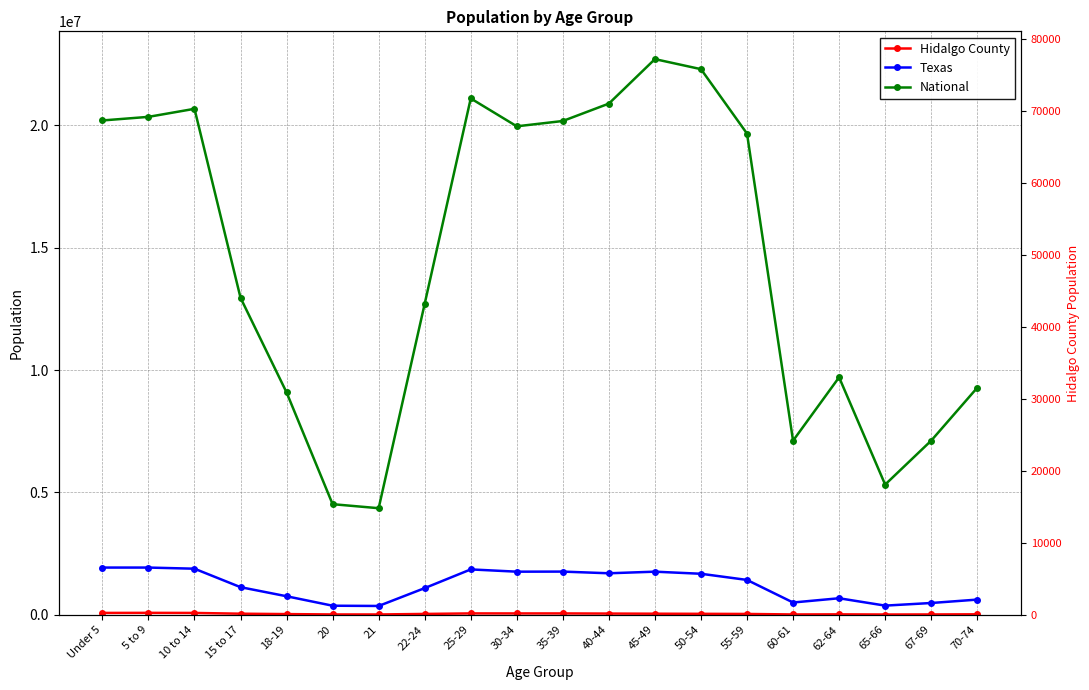

True or false: Texas and Hidalgo County intersect in this chart.

False